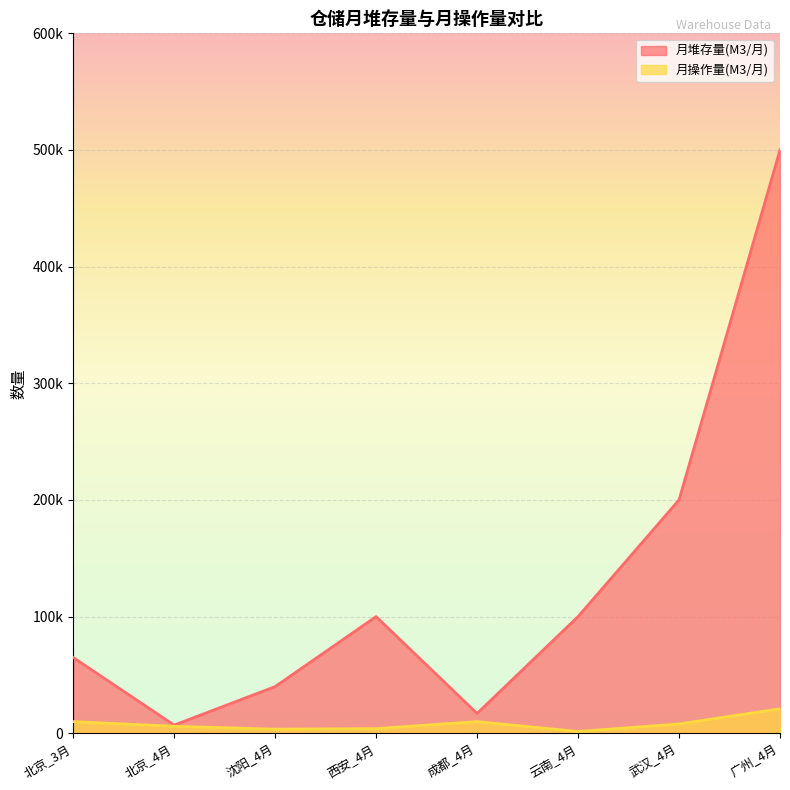

What is the difference between the 月操作量(M3/月) values at 北京_4月 and 云南_4月?

4500